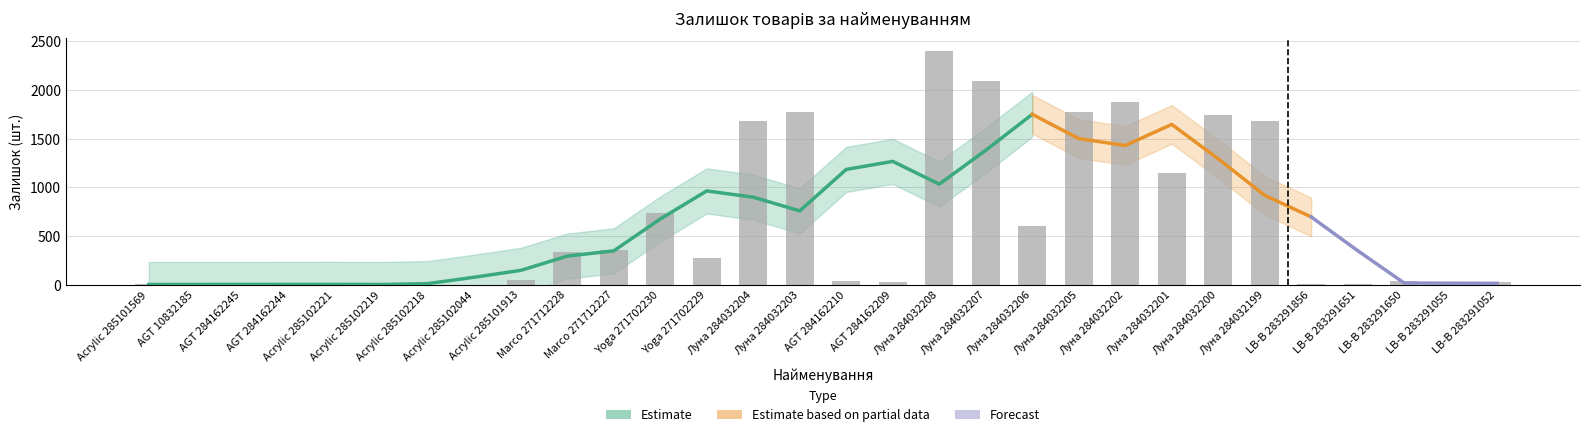

What is the ratio of the value at Acrylic 285102219 to the value at LB-В 283291651?

1.5